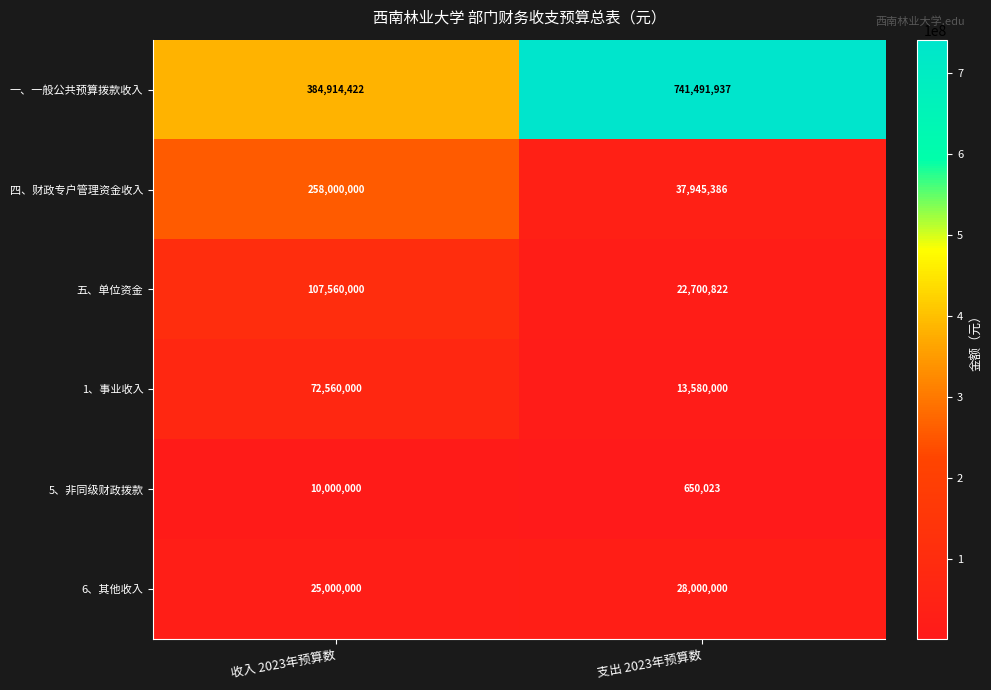

List the series in order of their peak value, lowest first.

5、非同级财政拨款, 6、其他收入, 1、事业收入, 五、单位资金, 四、财政专户管理资金收入, 一、一般公共预算拨款收入